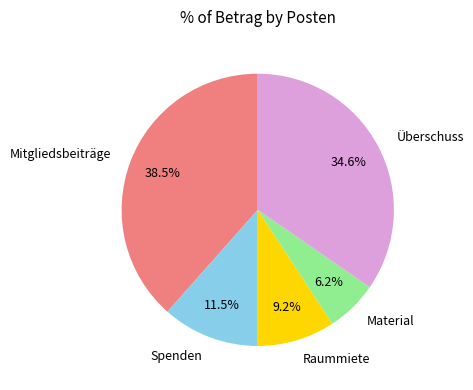

To the nearest percent, what is the average slice percentage?

20%